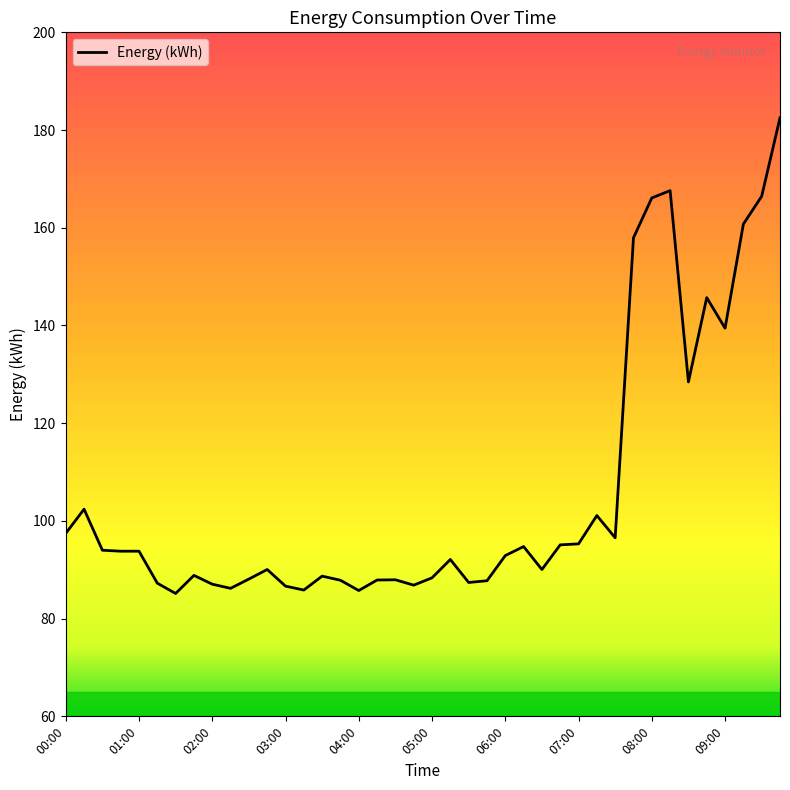

Does the chart display data point markers on the line(s)?

No